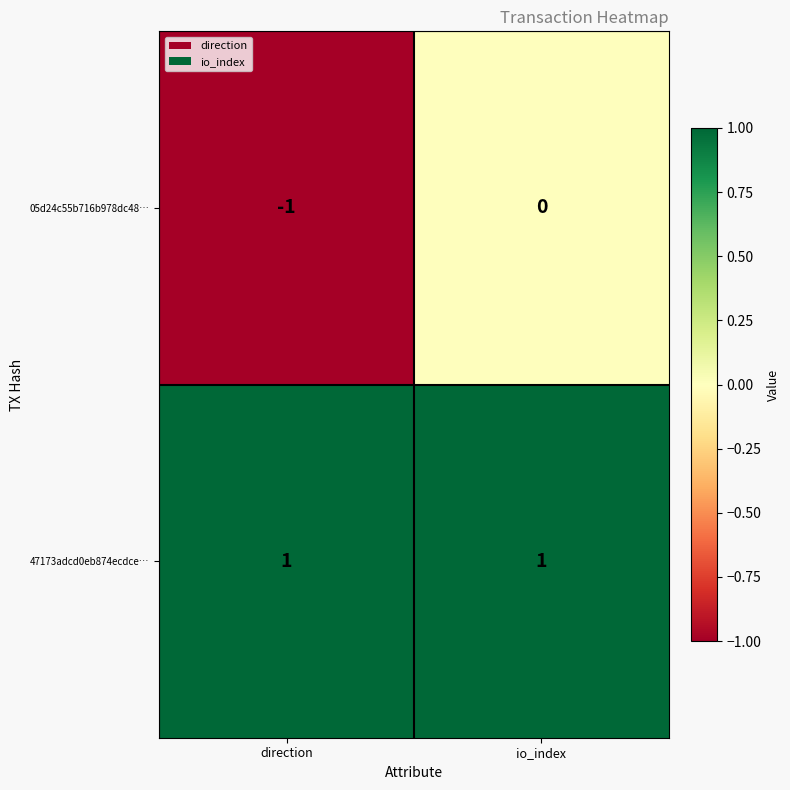

What is the minimum value shown in the chart?

-1